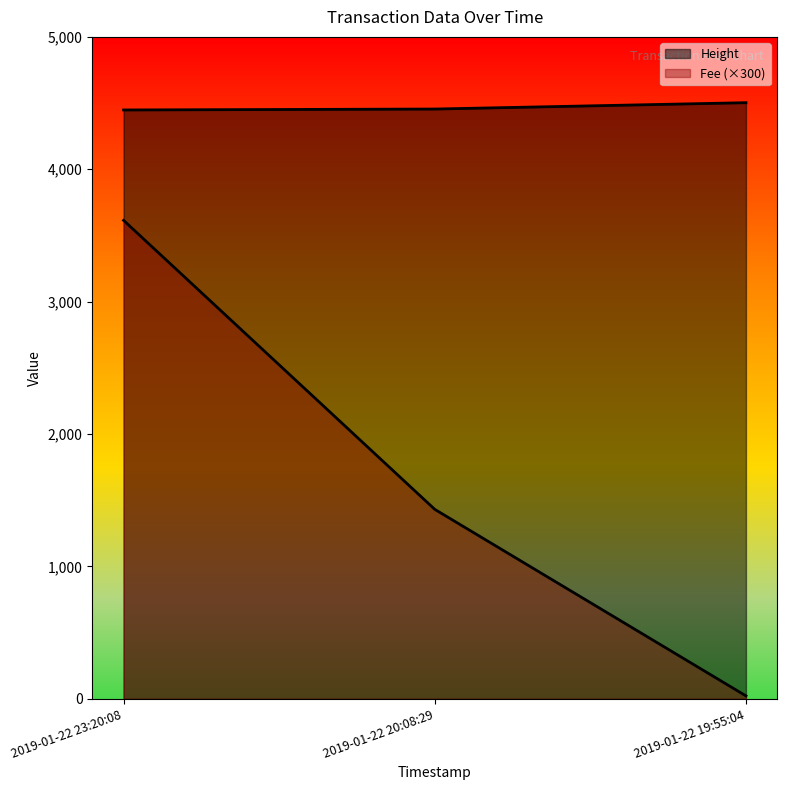

The Height series shows 4455.0 at 2019-01-22 20:08:29. True or false?

True